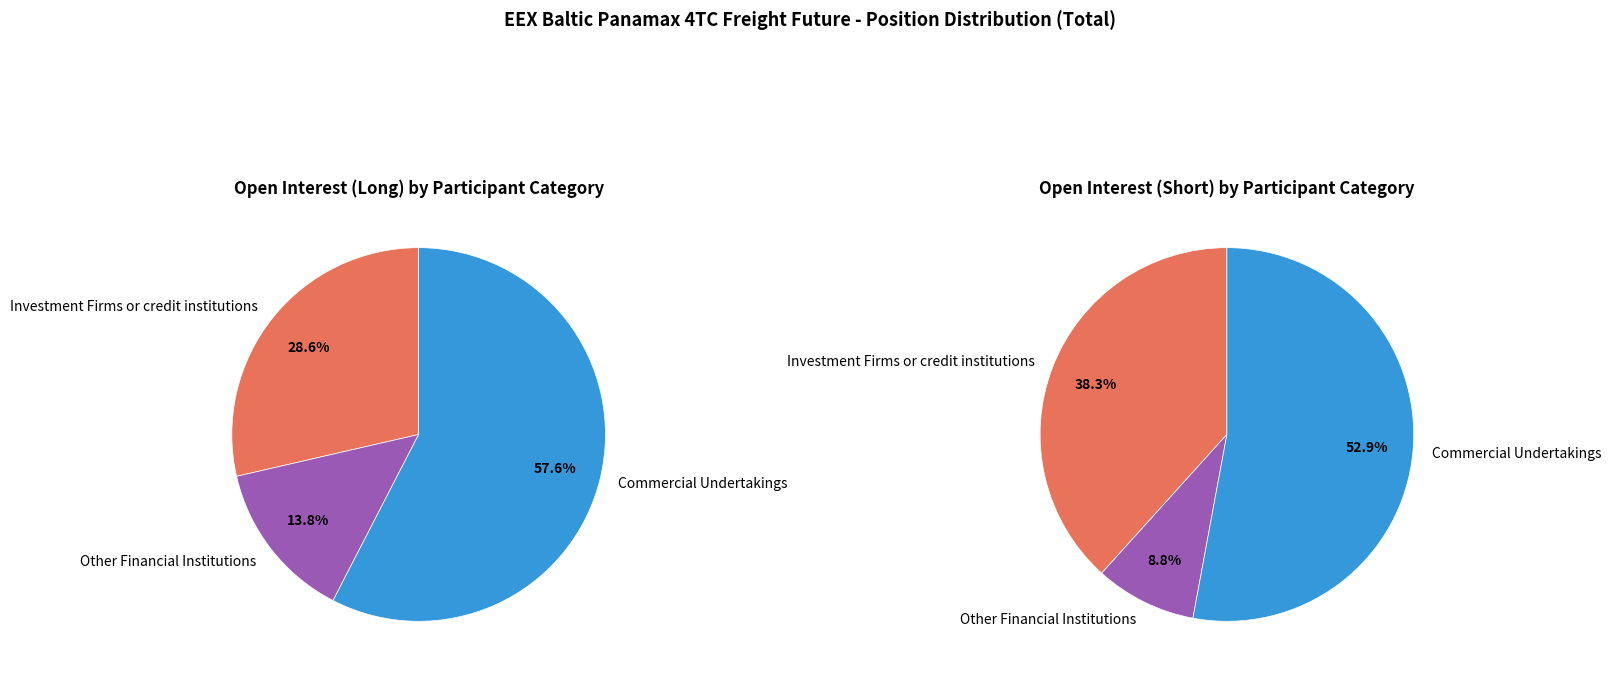

Count the number of slices in the pie.

3